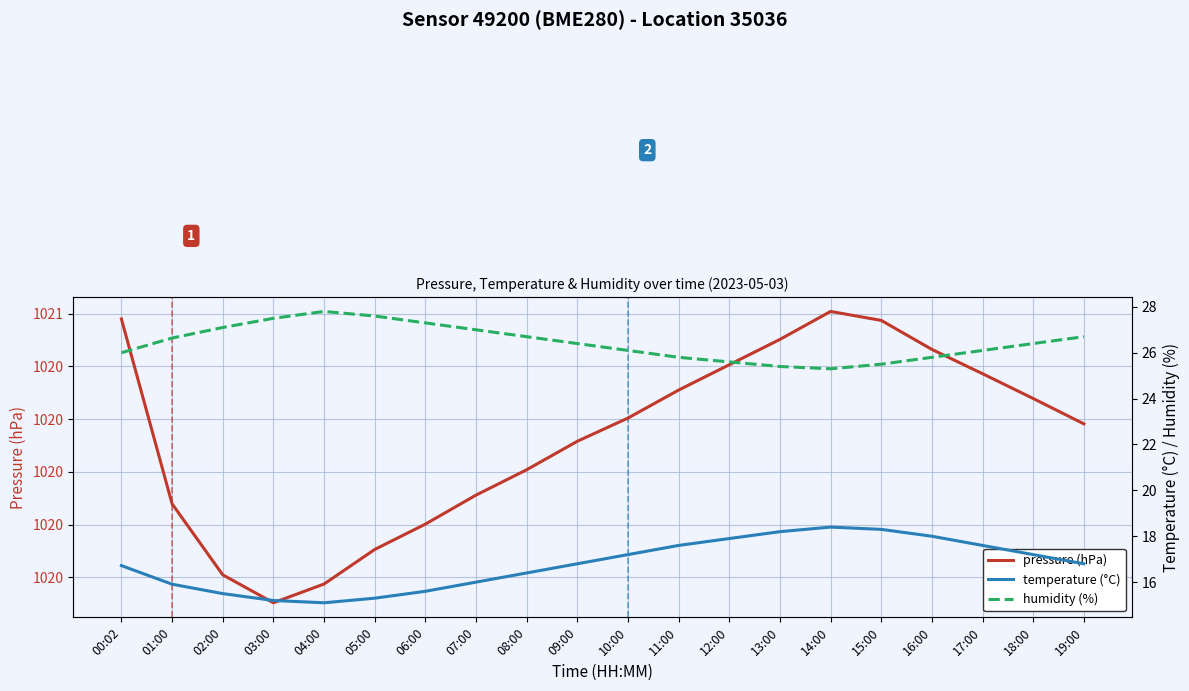

True or false: temperature (°C) and humidity (%) intersect in this chart.

False